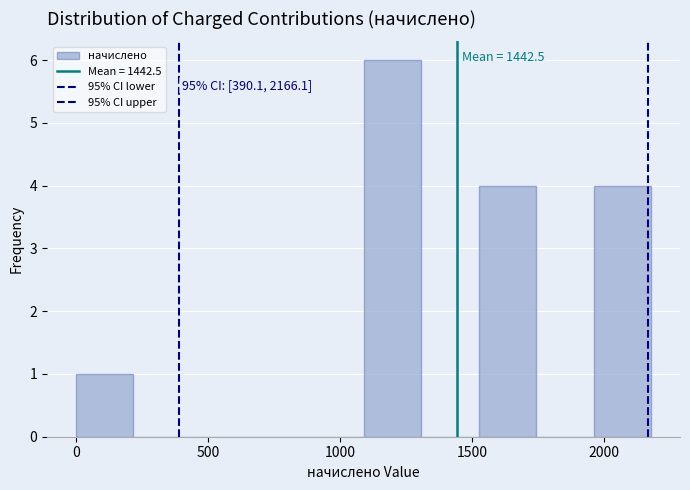

Which range on the x-axis has the tallest bar?

1100 to 1300